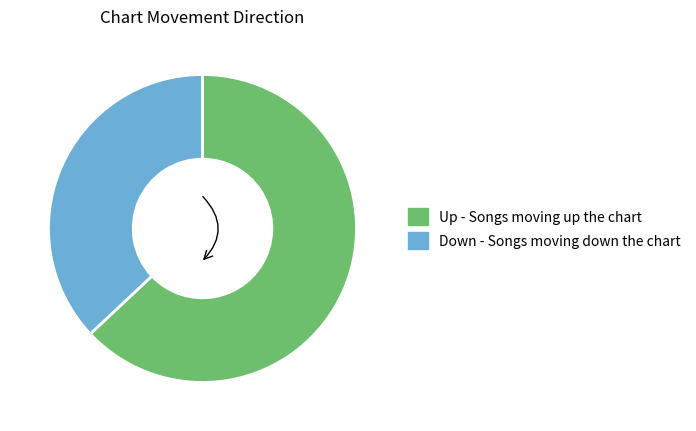

To the nearest percent, what portion does up represent?

63%